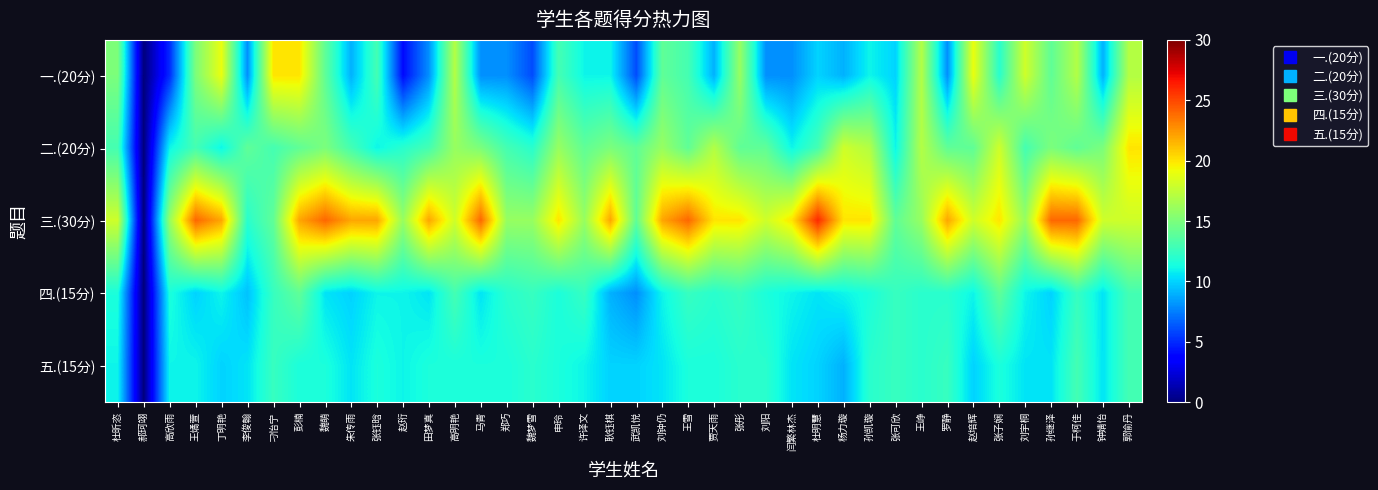

What is the total value across all series at 刘宇桐?

68.5